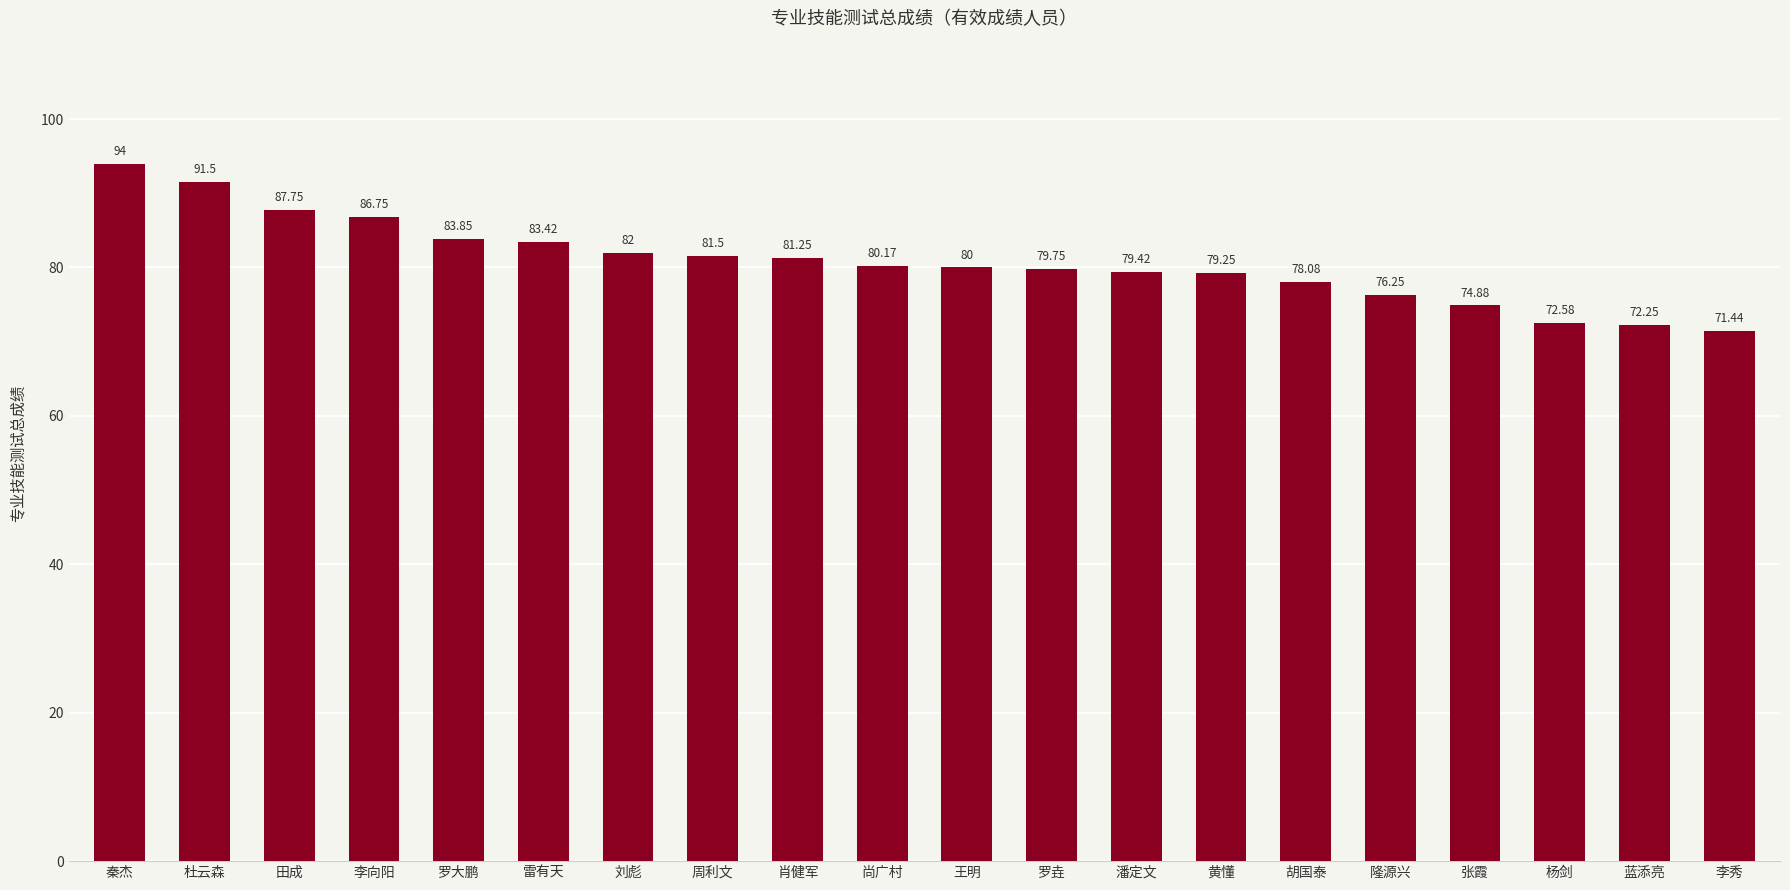

Rank the categories by value from highest to lowest.

秦杰, 杜云森, 田成, 李向阳, 罗大鹏, 雷有天, 刘彪, 周利文, 肖健军, 尚广村, 王明, 罗垚, 潘定文, 黄懂, 胡国泰, 隆源兴, 张霞, 杨剑, 蓝添亮, 李秀